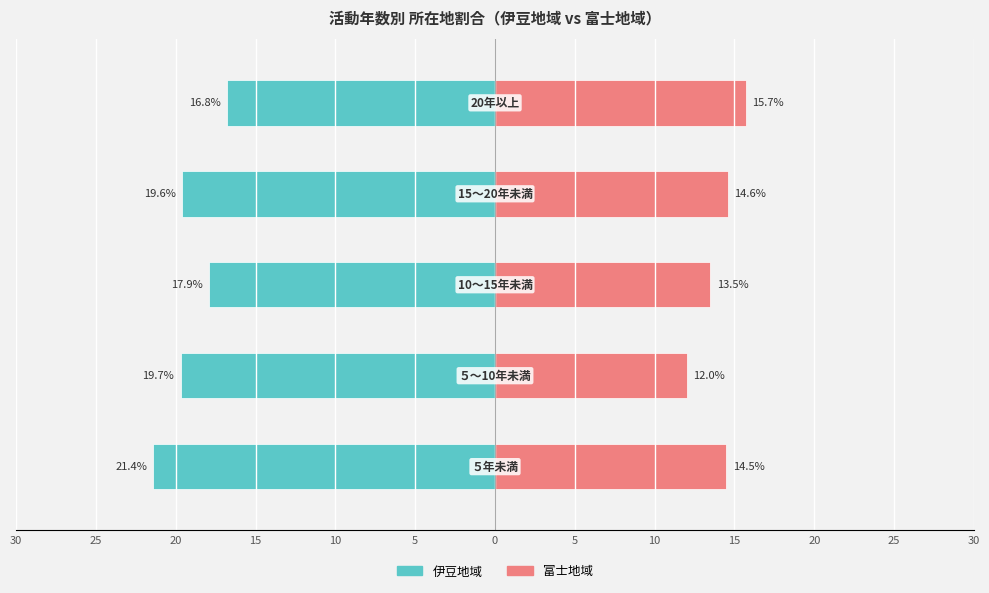

Reading left to right, transcribe all the data shown in this chart.

伊豆地域: 30=-21.4	25=-19.7	20=-17.9	15=-19.6	10=-16.8
富士地域: 30=14.5	25=12.0	20=13.5	15=14.6	10=15.7